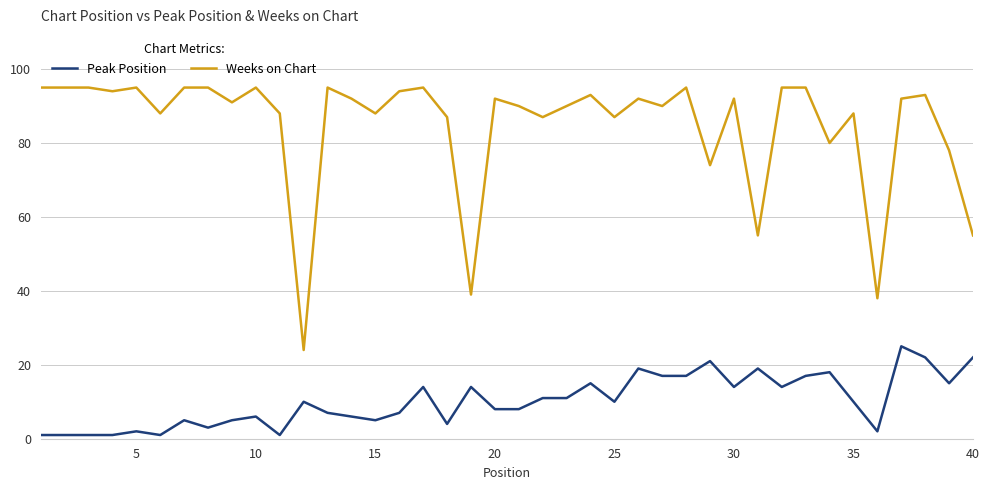

What is the maximum value shown in the chart?

95